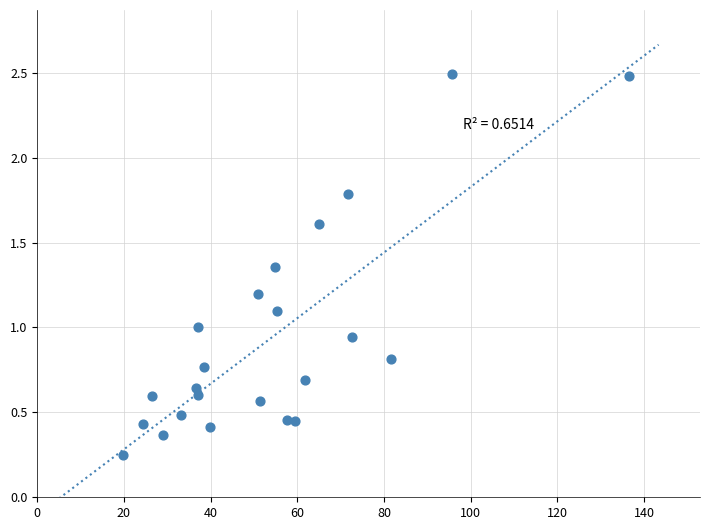

What is the range of X values (max minus min)?

116.8